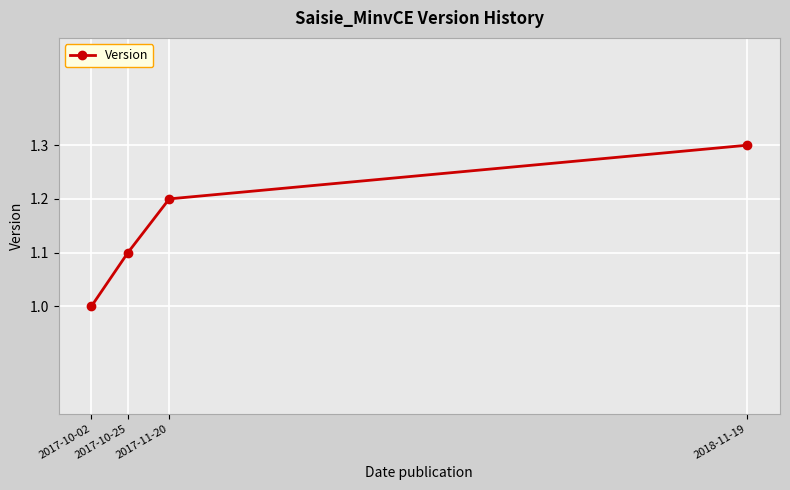

What is the minimum value shown in the chart?

1.0